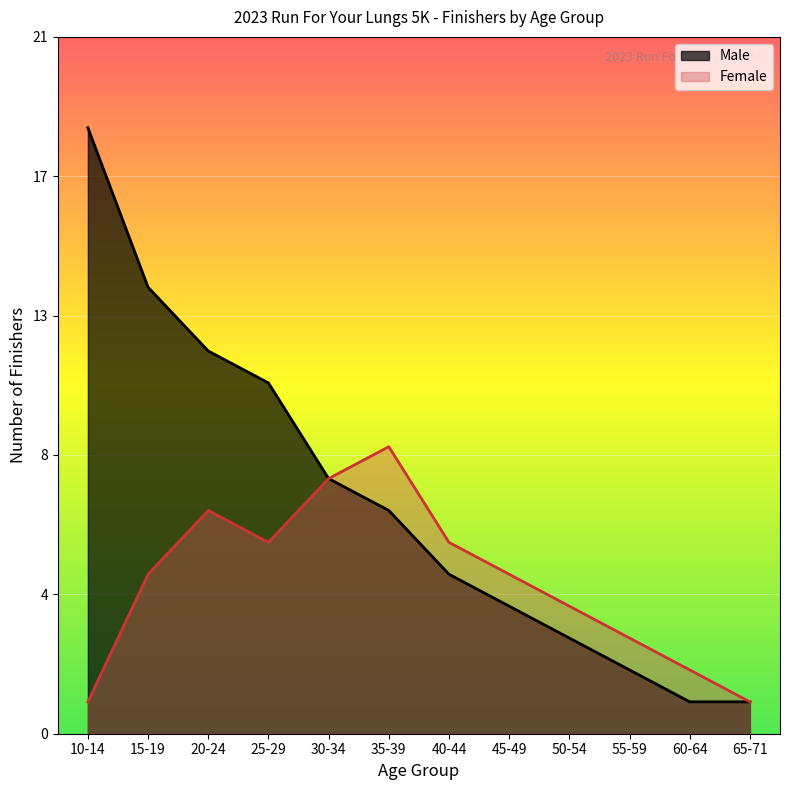

True or false: Female Count and Male Count cross at least once.

False